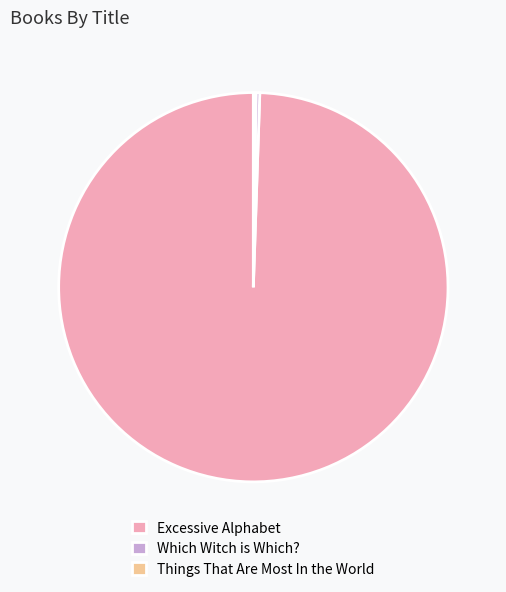

Between Which Witch is Which? and Excessive Alphabet, which is larger?

Excessive Alphabet